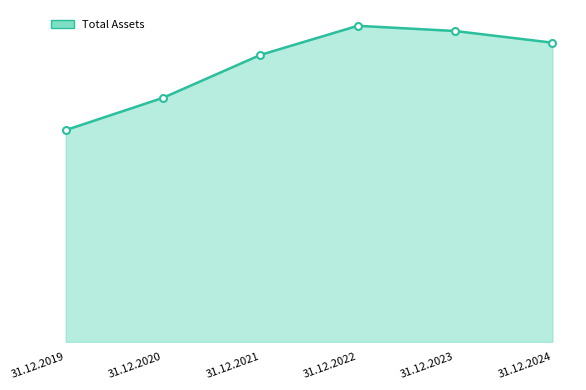

Reading right to left, transcribe all the data shown in this chart.

31.12.2024=6440047.5	31.12.2023=6691421.0	31.12.2022=6803565.7	31.12.2021=6176953.0	31.12.2020=5253614.0	31.12.2019=4558239.3